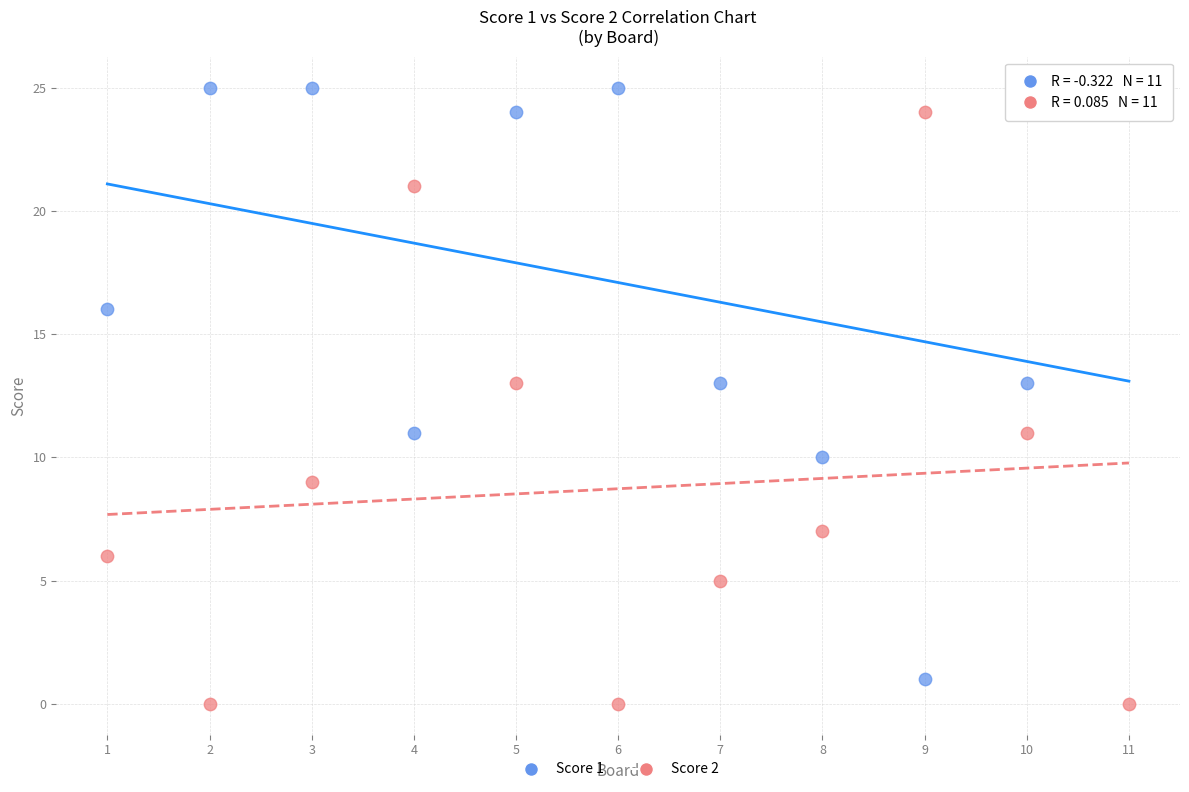

Across all data points, what is the range of X values (max minus min)?

10